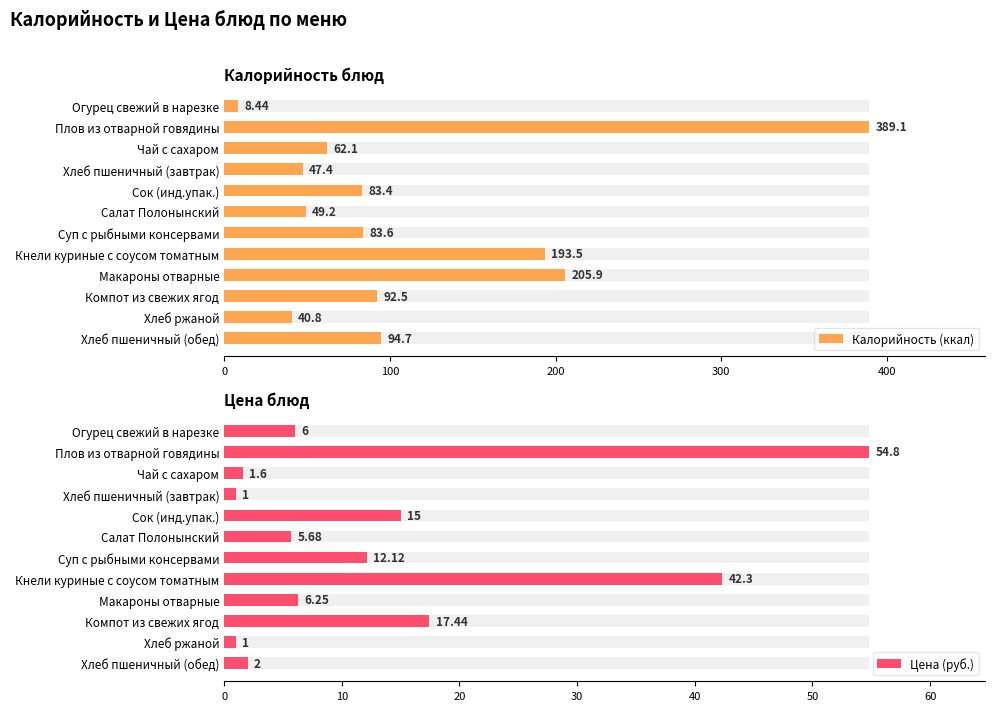

Reading right to left, extract all data points from this chart.

Калорийность (ккал): 94.7	40.8	92.5	205.9	193.5	83.6	49.2	83.4	47.4	62.1	389.1	8.4
Цена (руб.): 2.0	1.0	17.4	6.2	42.3	12.1	5.7	15.0	1.0	1.6	54.8	6.0